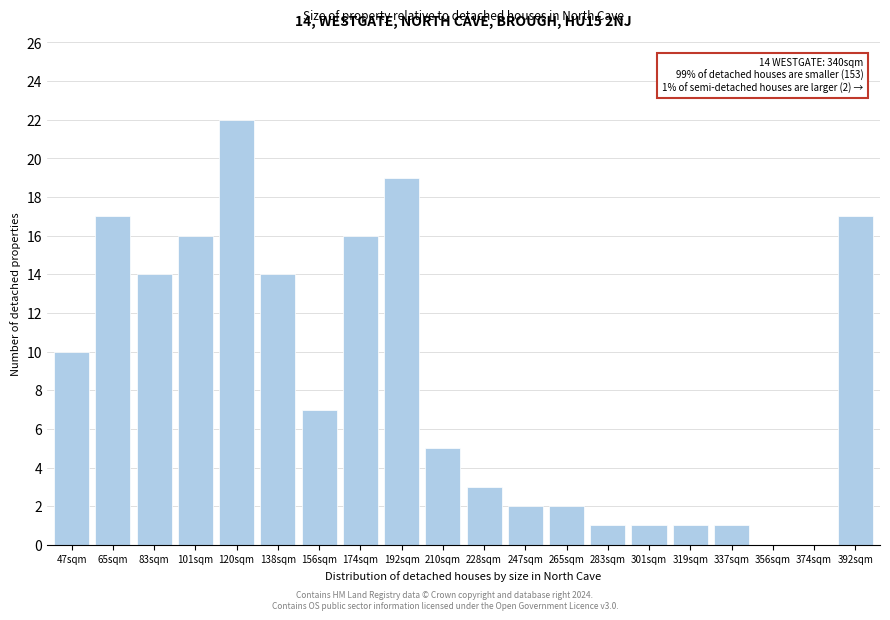

Reading left to right, extract all data points from this chart.

47sqm=10	65sqm=17	83sqm=14	101sqm=16	120sqm=22	138sqm=14	156sqm=7	174sqm=16	192sqm=19	210sqm=5	228sqm=3	247sqm=2	265sqm=2	283sqm=1	301sqm=1	319sqm=1	337sqm=1	356sqm=0	374sqm=0	392sqm=17